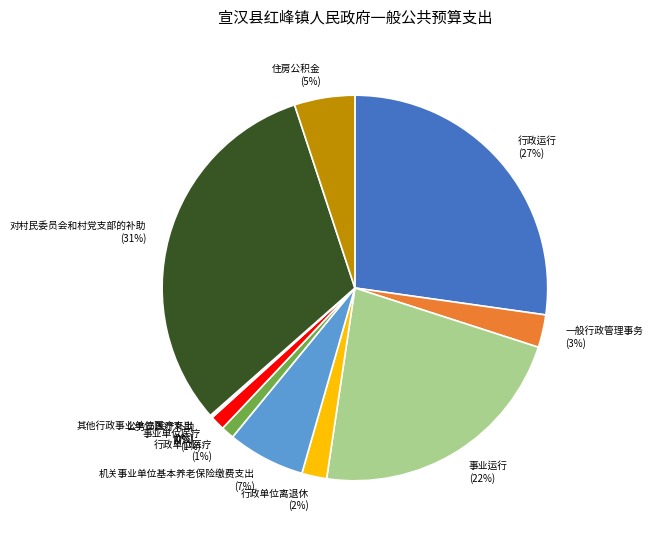

Between 事业单位医疗 (1%) and 一般行政管理事务 (3%), which is larger?

一般行政管理事务 (3%)